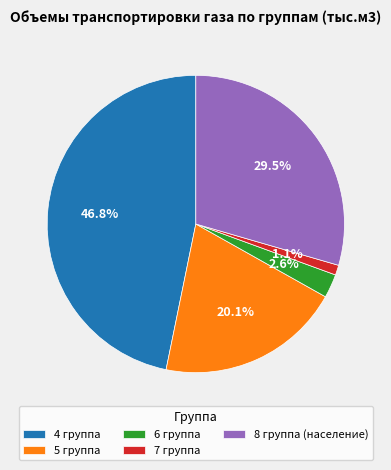

Is there a majority slice in this chart?

No